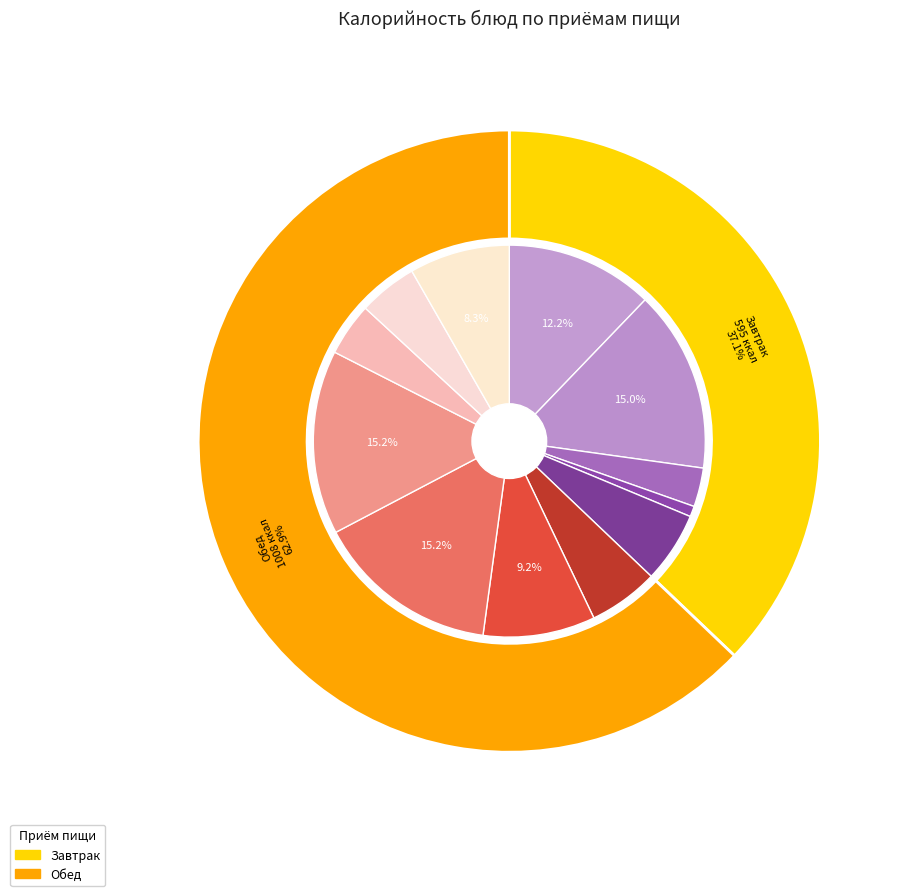

The Каша гречневая отварная с маслом slice represents 9% of the pie. True or false?

False